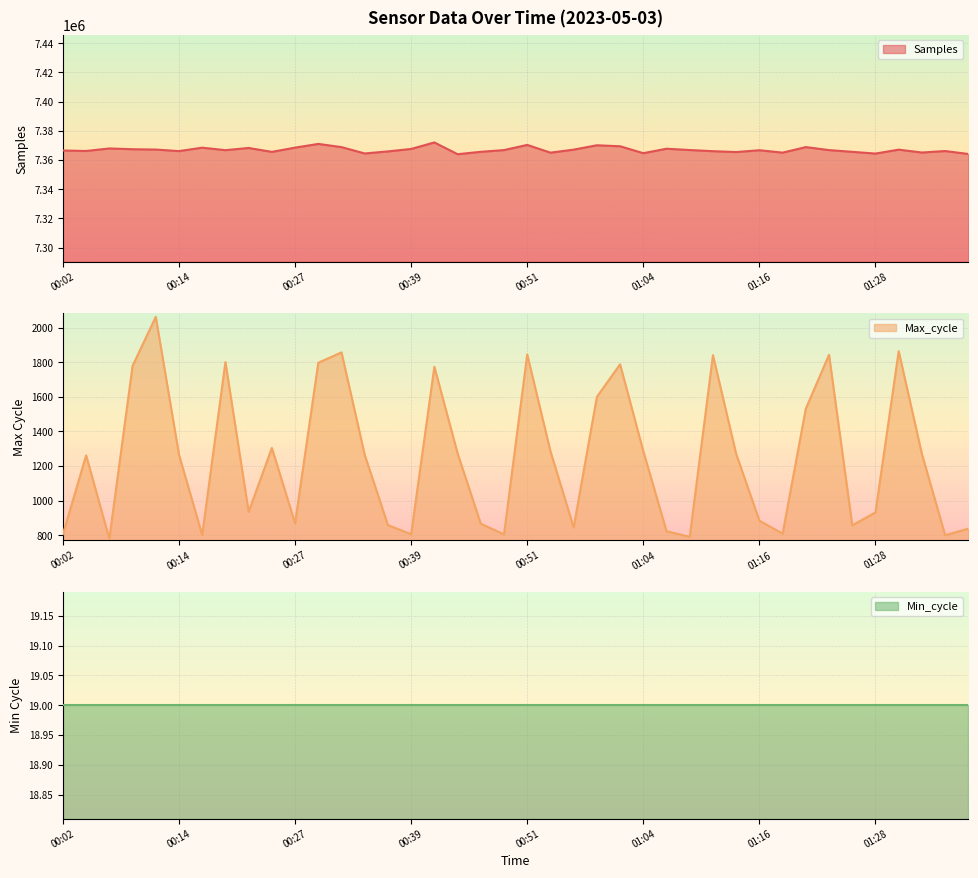

What is the value of the Max_cycle point at the 23rd from the left?

846